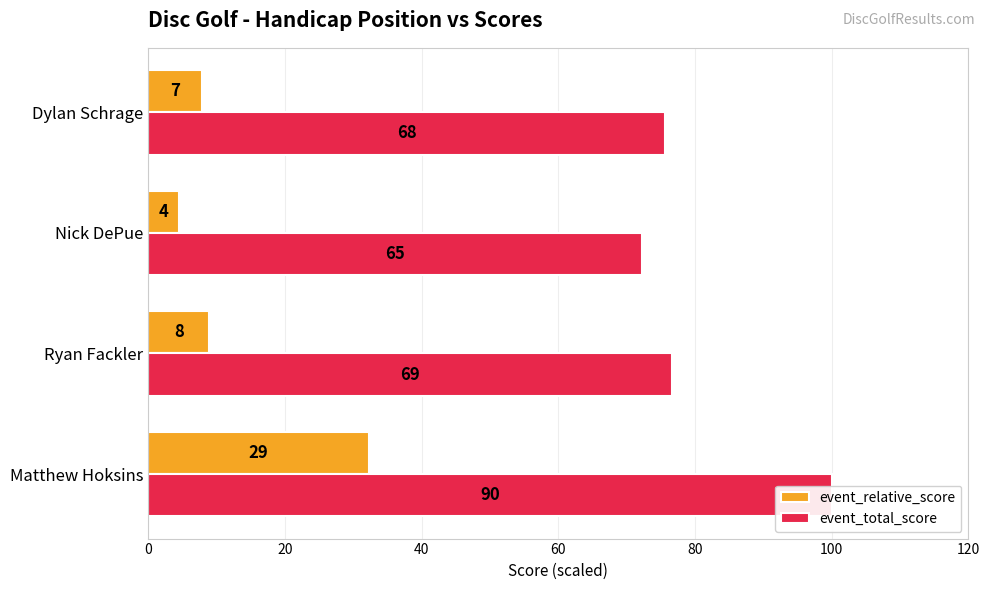

What is the value of the event_relative_score bar at the 3rd from the left?

4.4